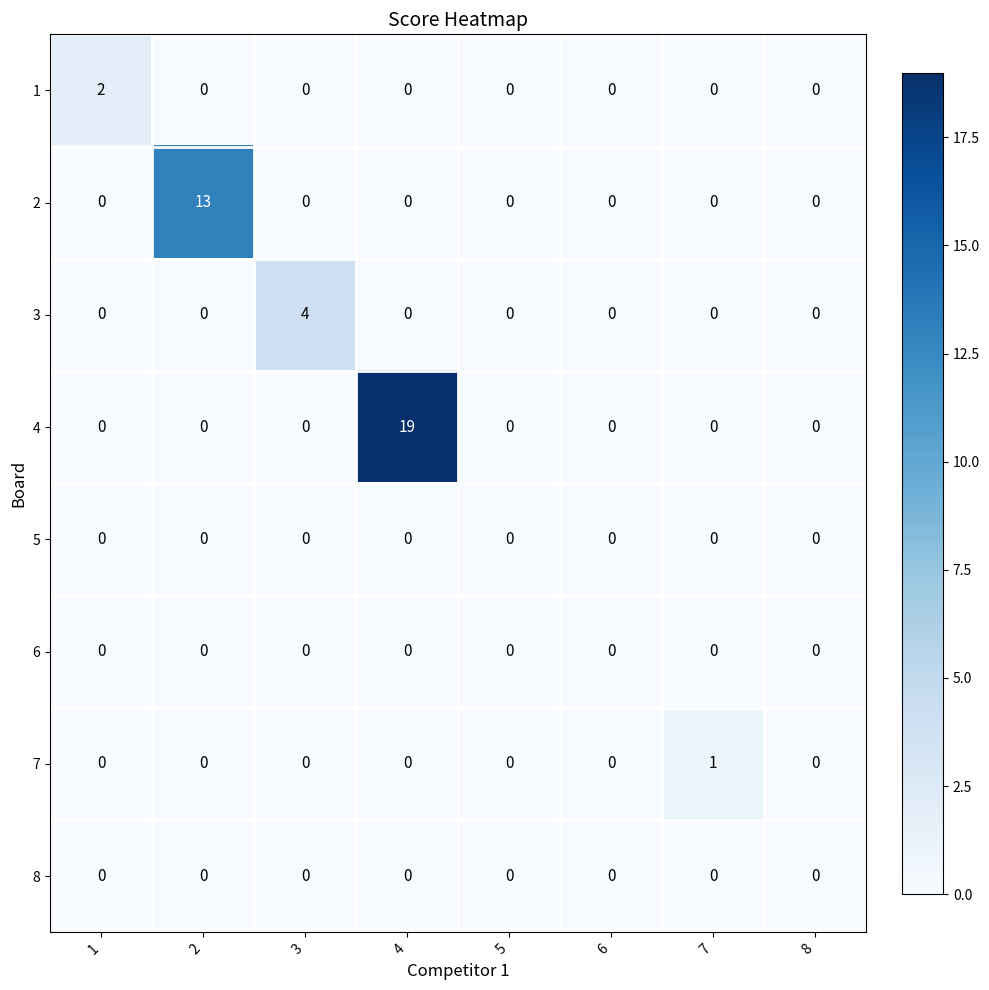

Which series changed the most between 1 and 3?

3